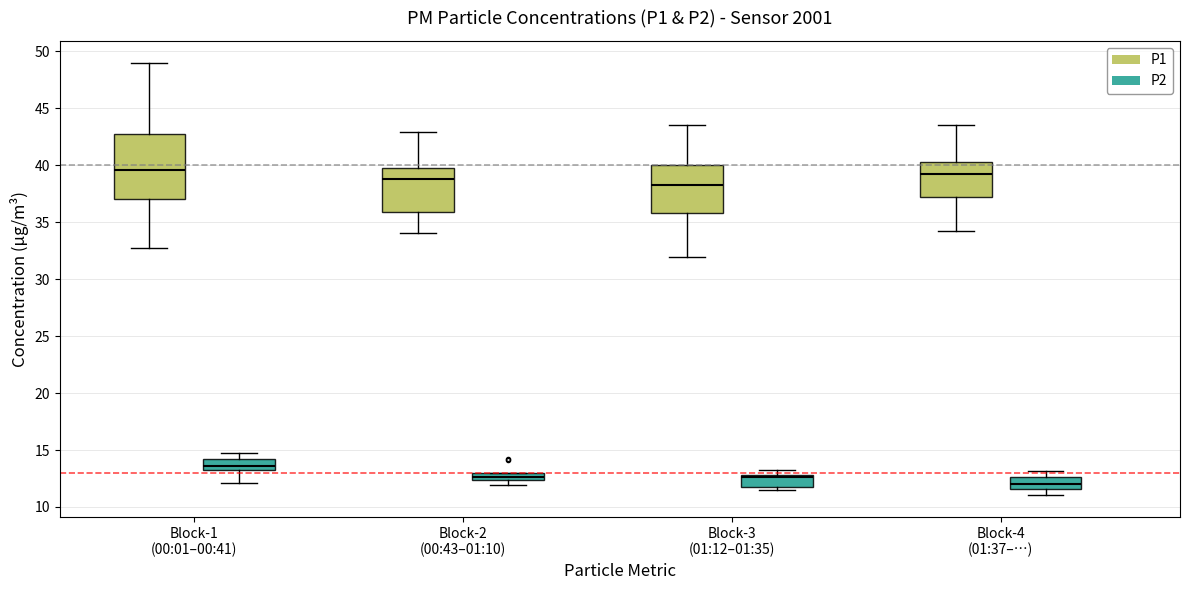

Comparing the boxes themselves (not the whiskers), which one is the tallest?

Block-1 (00:01–00:41) (P1)